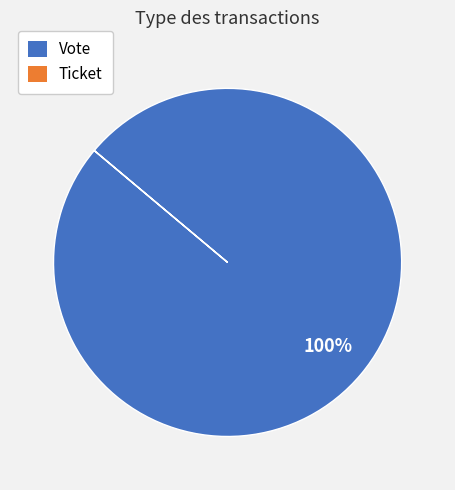

To the nearest percent, what percentage of the pie is Vote?

100%